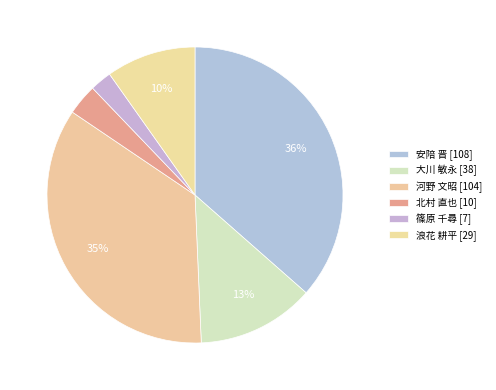

Count the number of slices in the pie.

6